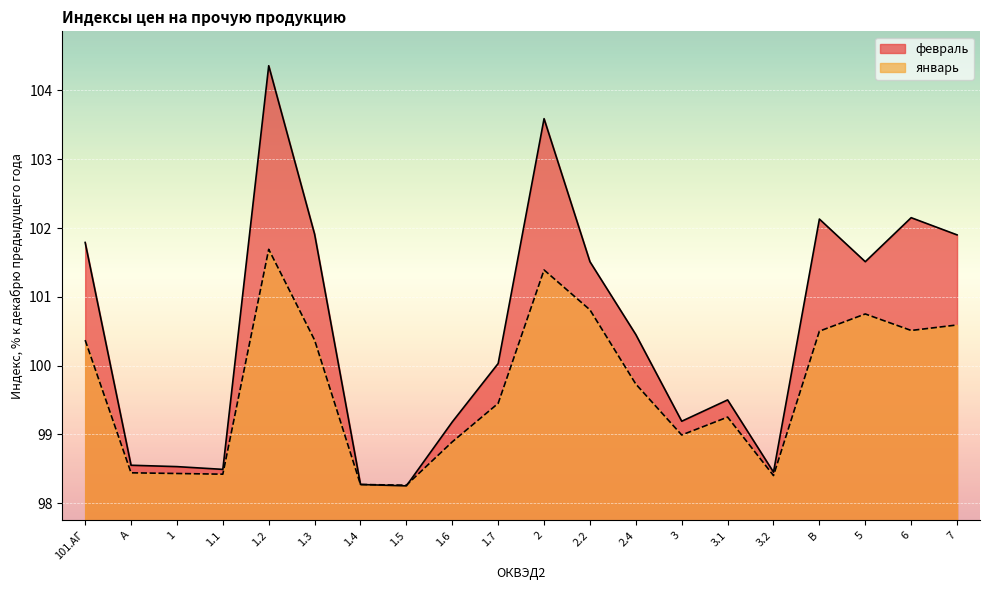

What is the value of the январь point at the 10th from the left?

99.5